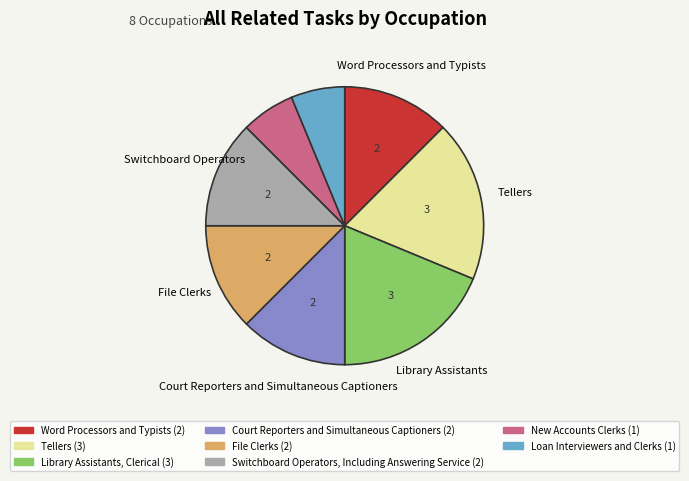

Is there a majority slice in this chart?

No